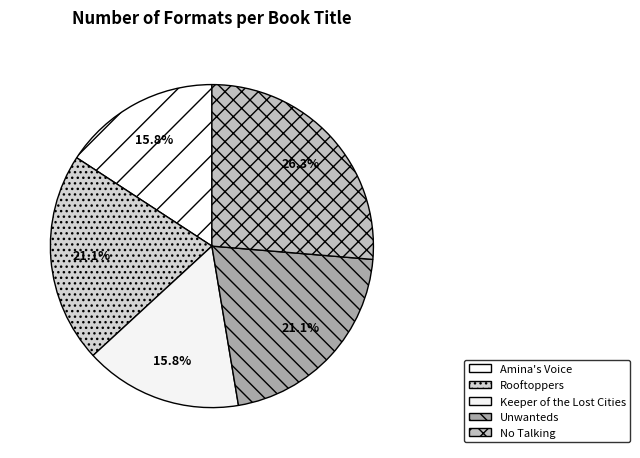

How many slices are in this pie chart?

5